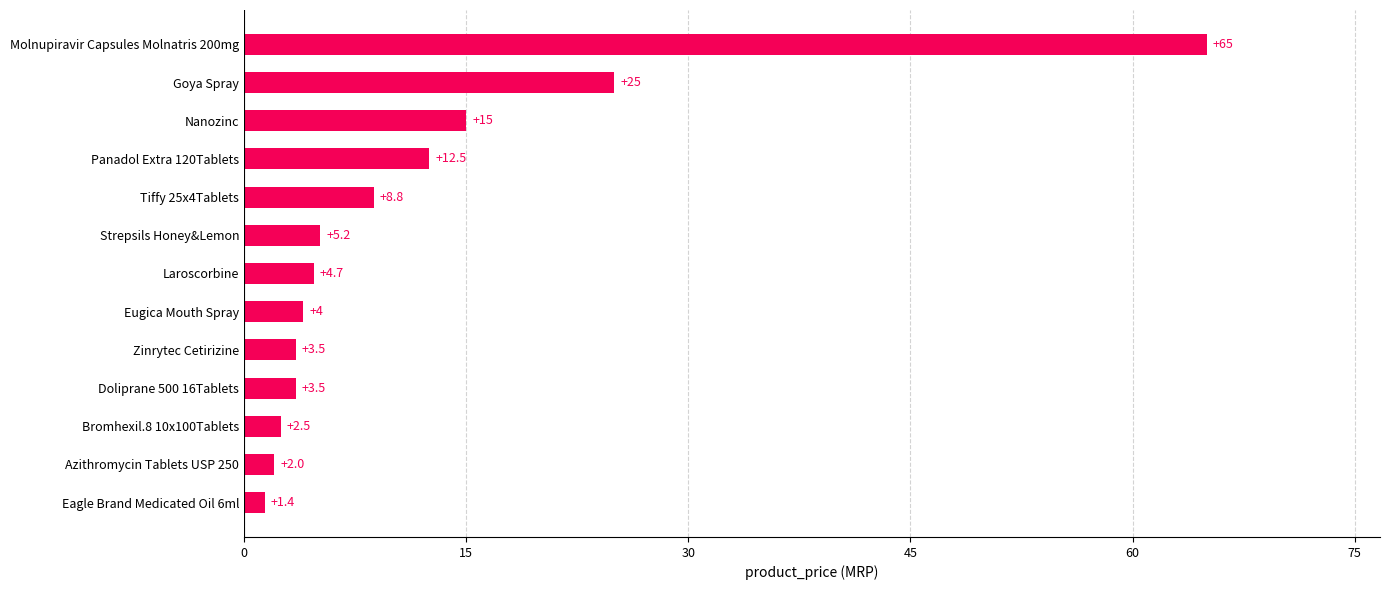

The value at Goya Spray is 25.0. True or false?

True